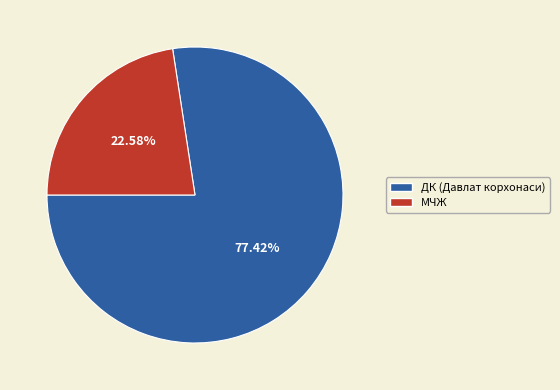

Which category has the biggest portion of the pie?

ДК (Давлат корхонаси)